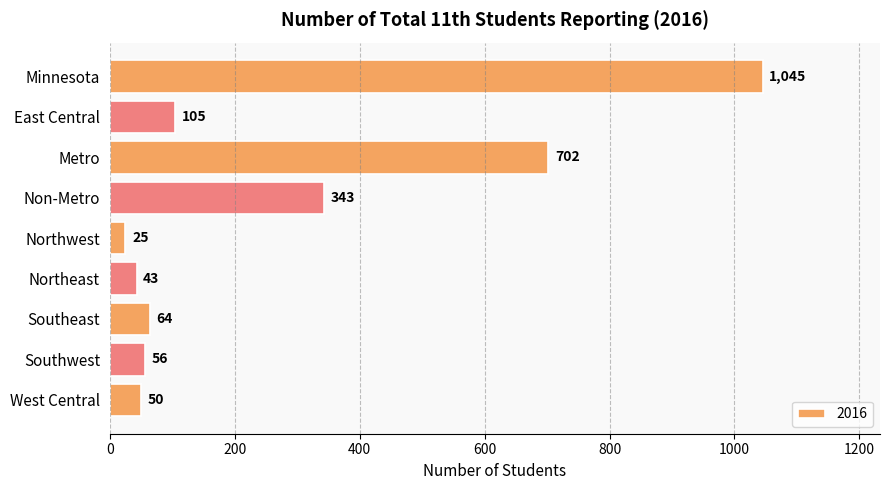

Read the value at Southwest, to the nearest 10.

60